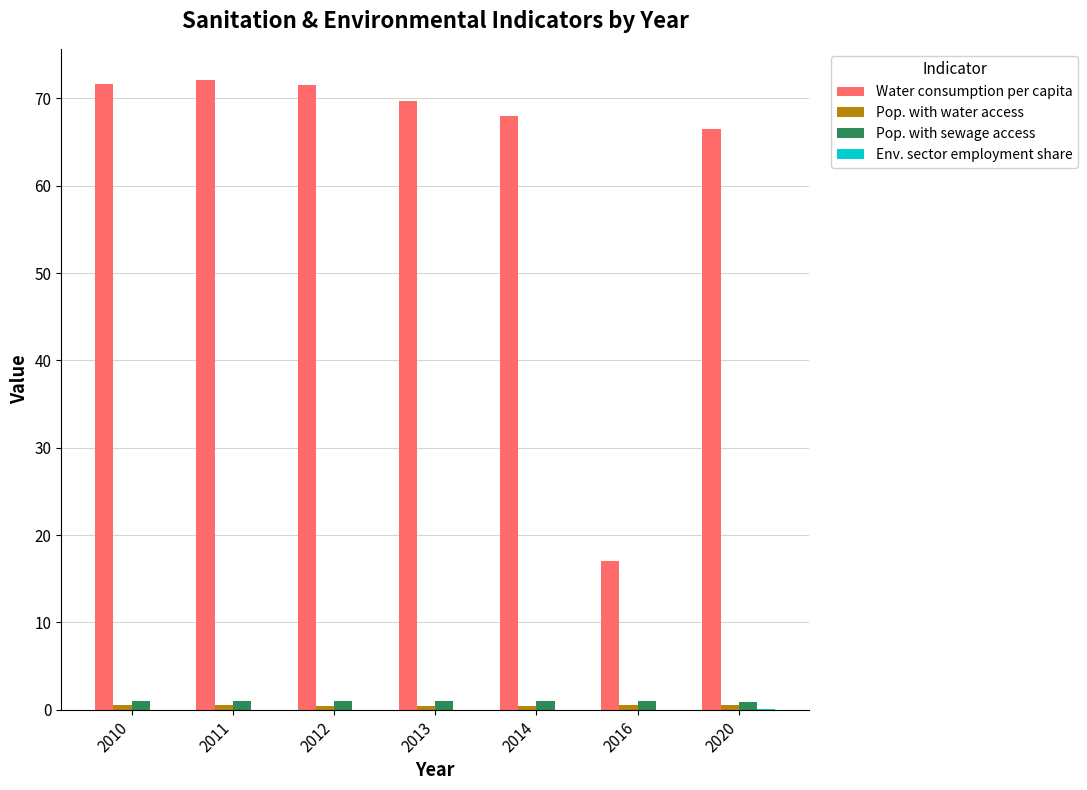

What is the average value of the Pop. with sewage access series?

1.0